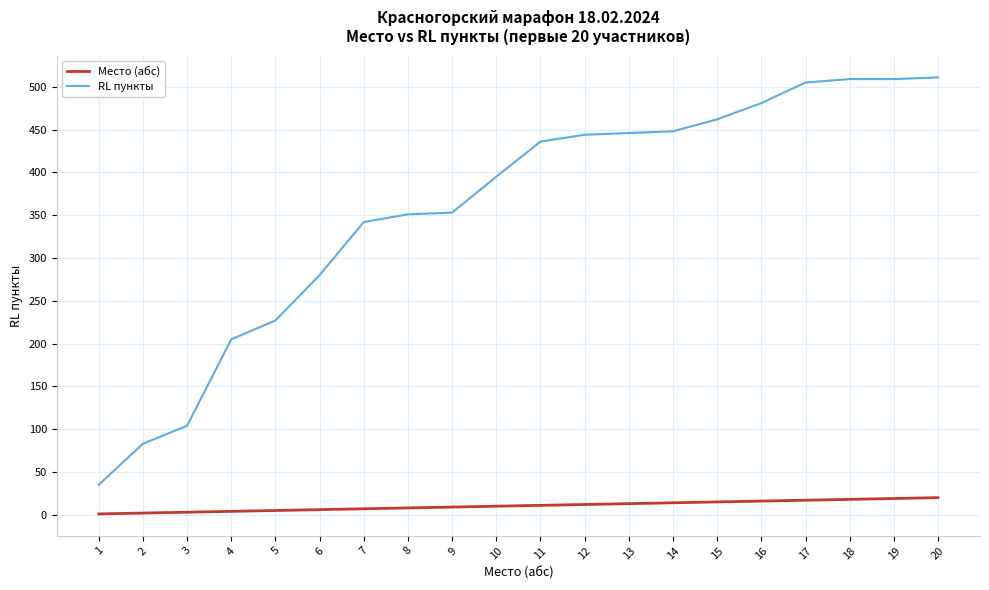

Rank the series by their average value, from highest to lowest.

RL пункты, Место (абс)